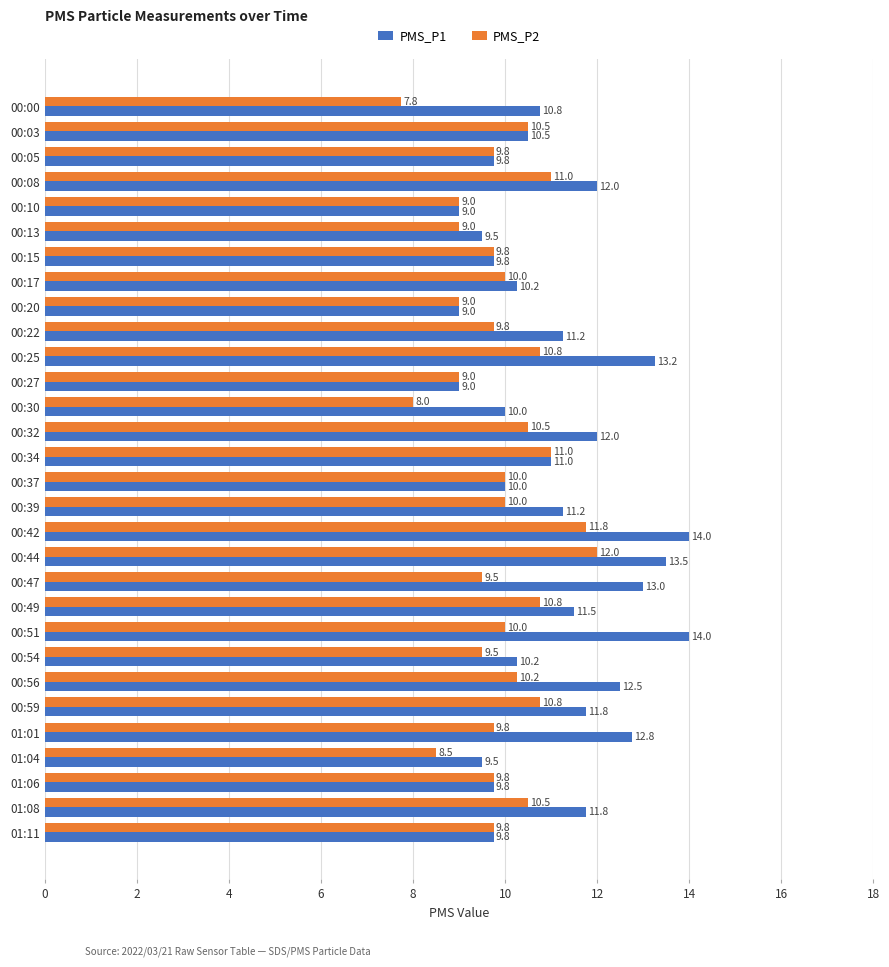

What is the sum of the PMS_P1 values at 00:27 and 00:08?

21.0